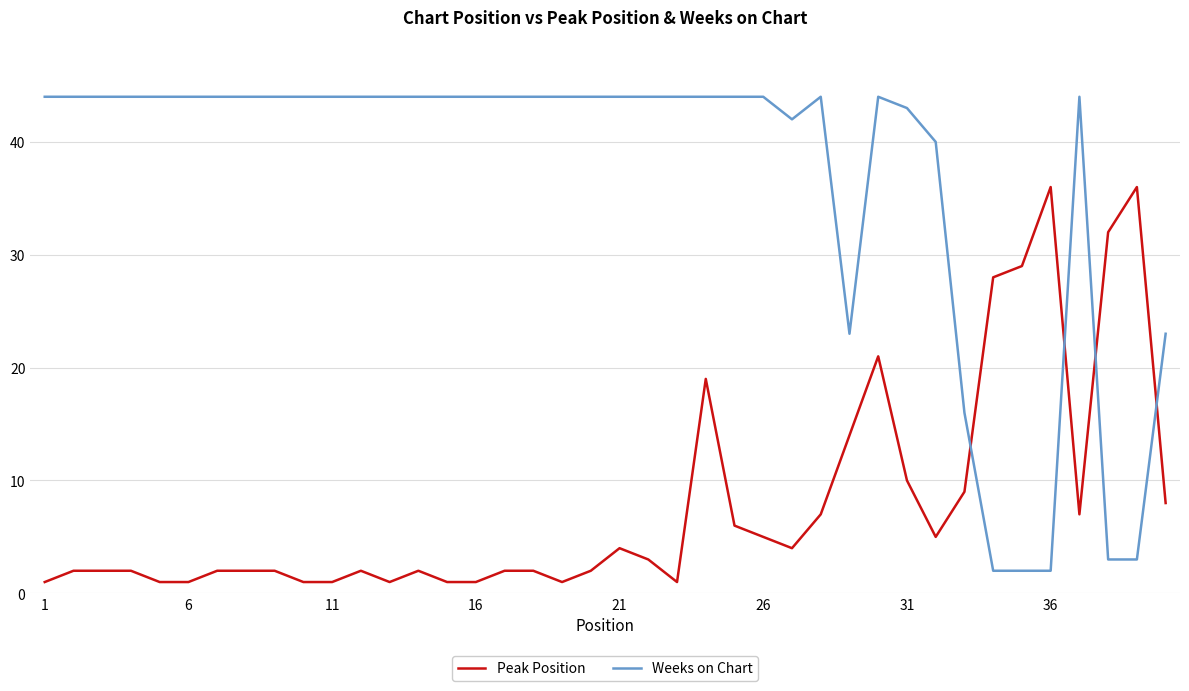

What is the sum of all Peak Position values?

315